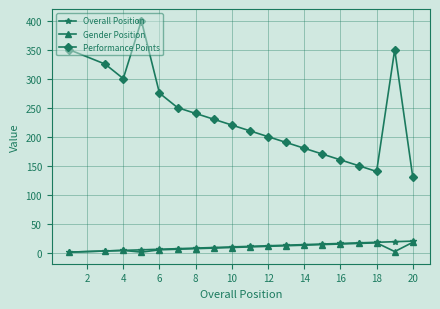

Which series has the largest total across all categories?

Performance Points